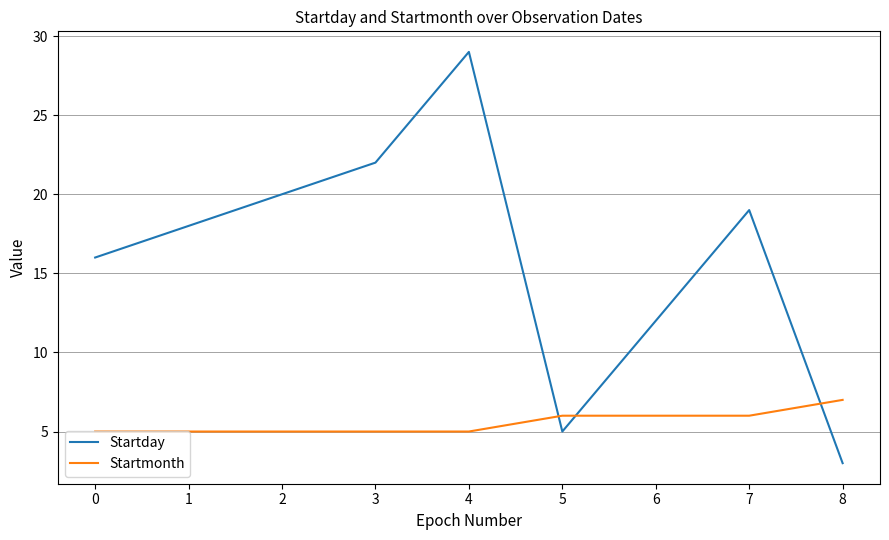

What is the lowest value of the Startday series?

3